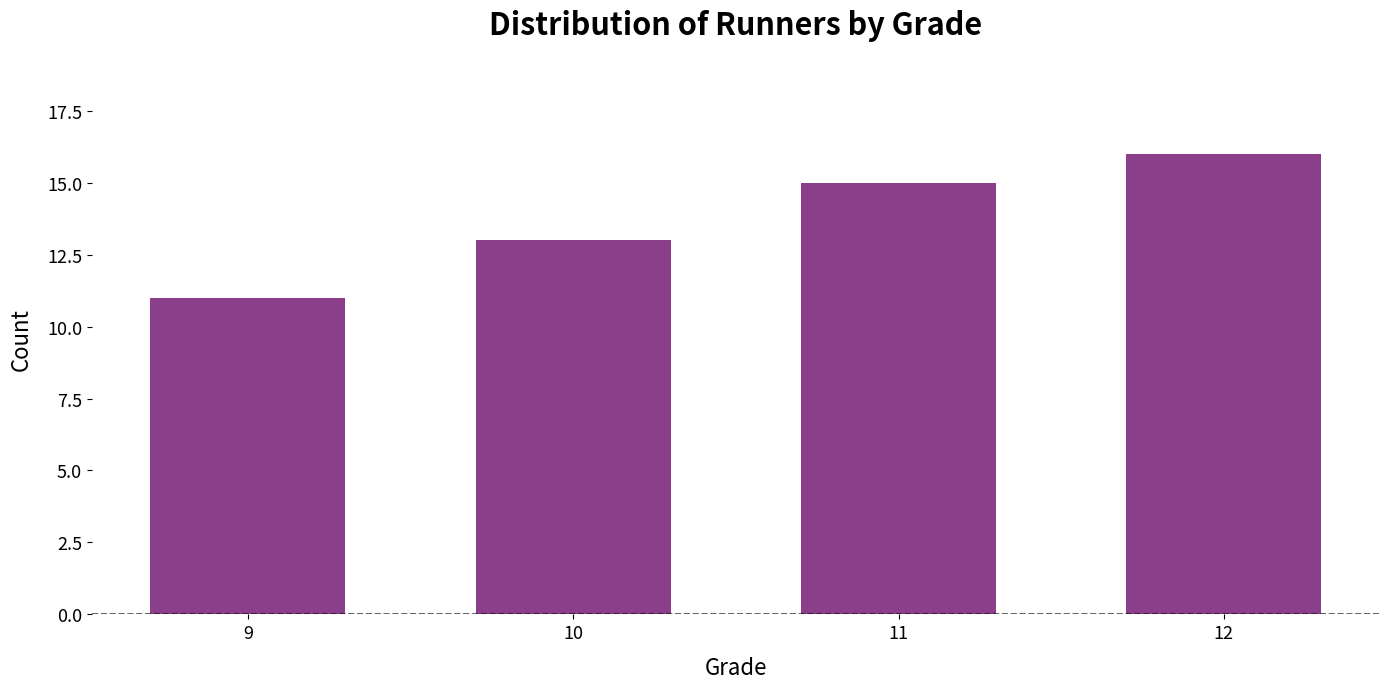

What is the value of the 4th bar from the left?

16